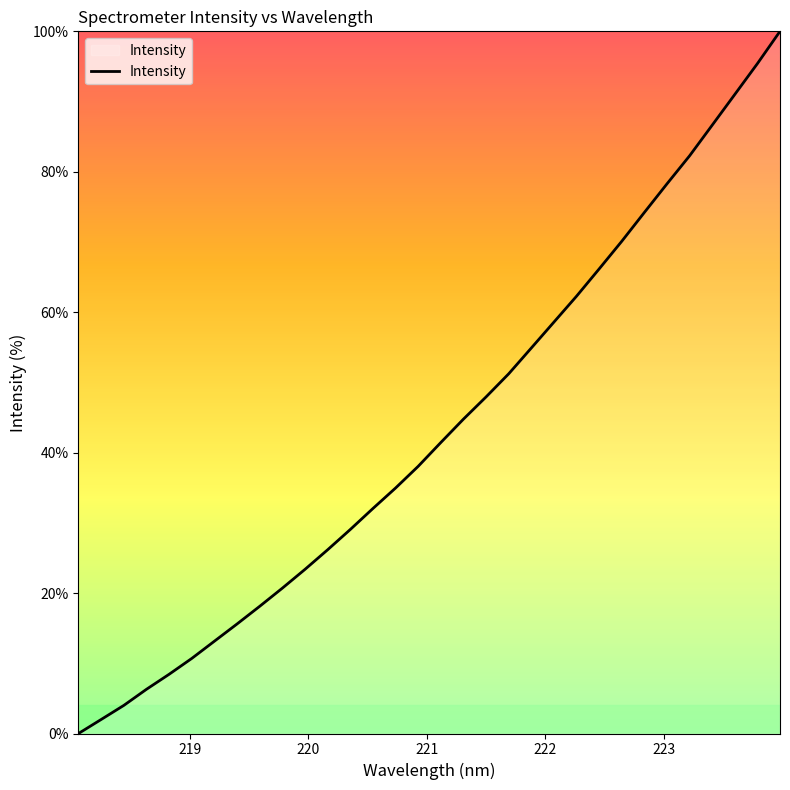

Reading right to left, transcribe all the data shown in this chart.

100.0	95.4	91.0	86.6	82.3	78.3	74.2	70.1	66.2	62.3	58.6	54.9	51.2	47.9	44.8	41.4	38.0	35.0	32.0	29.0	26.2	23.4	20.7	18.1	15.6	13.1	10.7	8.4	6.3	4.0	2.0	0.0